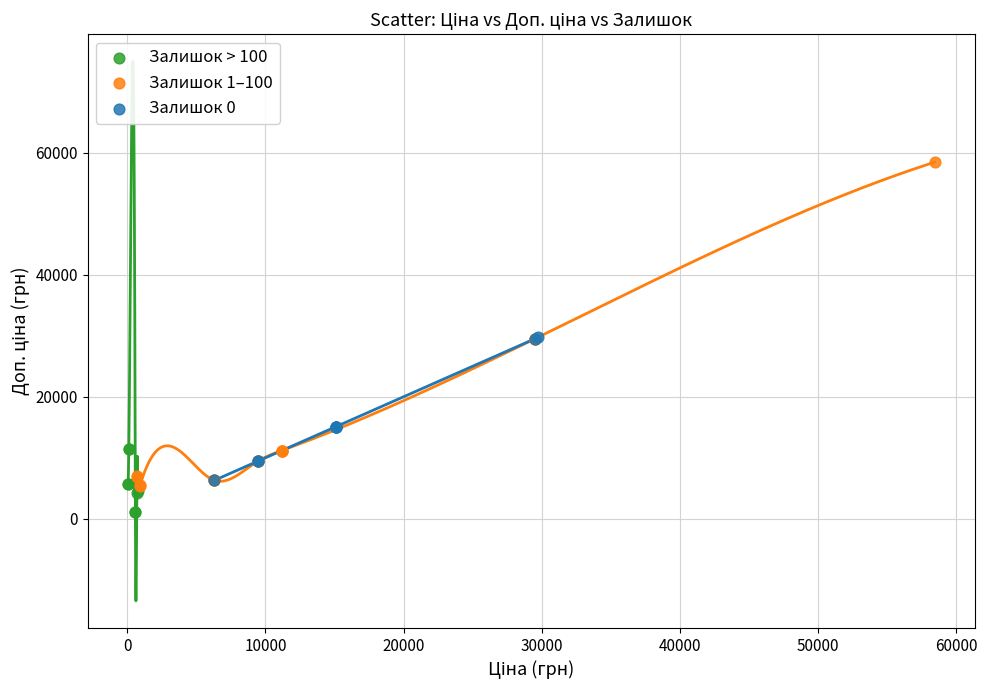

Which series has the widest spread of Y values?

Залишок 1–100